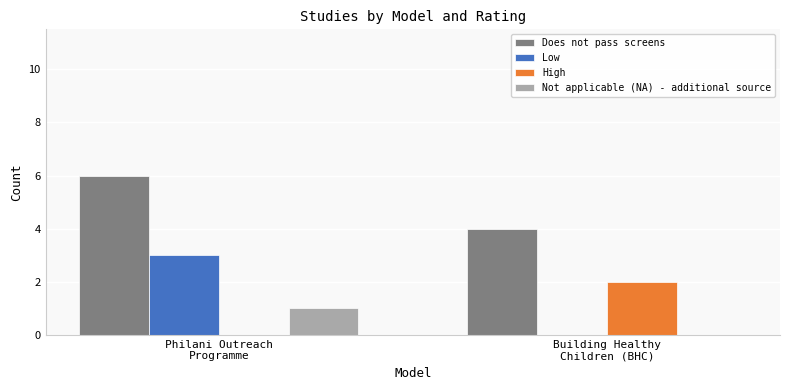

Between Philani Outreach
Programme and Building Healthy
Children (BHC), which series saw the biggest shift?

Low